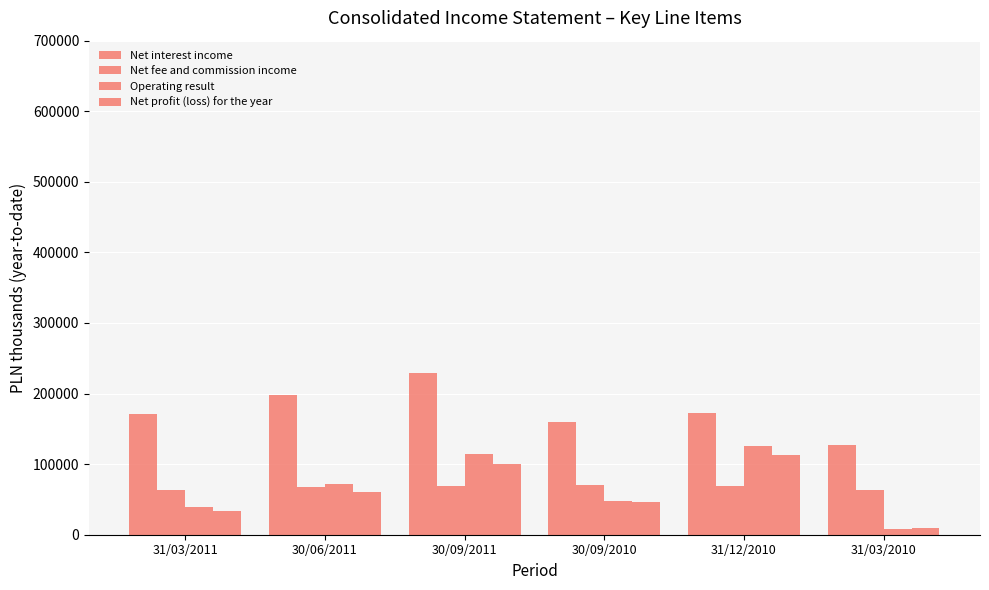

What is the label of the 4th bar from the right?

30/09/2011